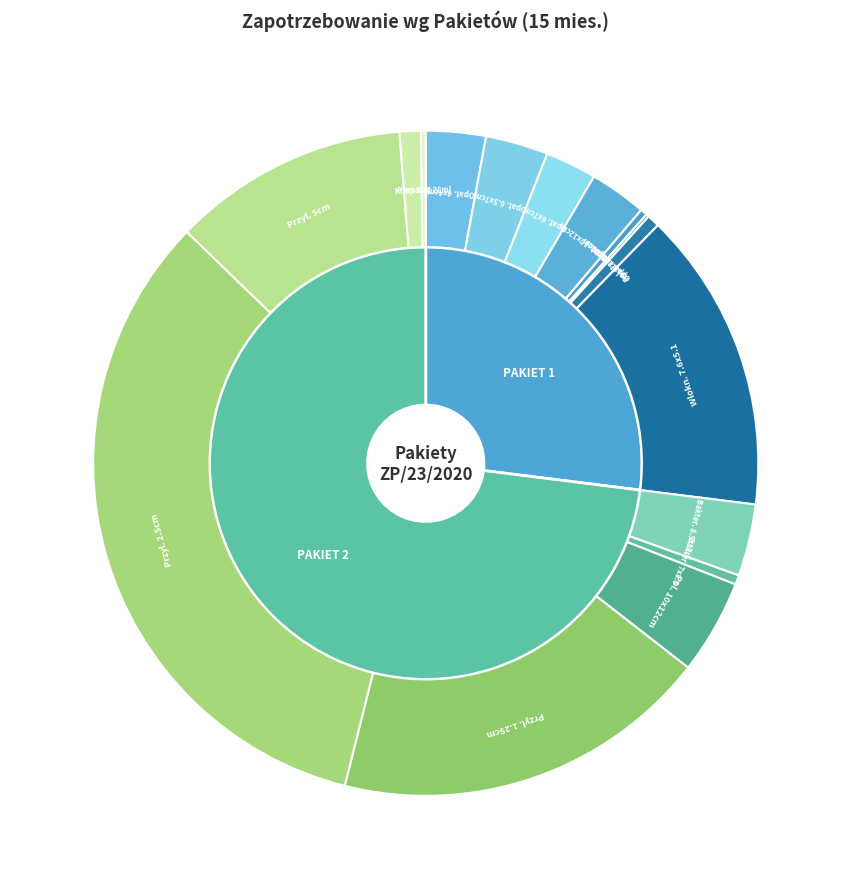

To the nearest percent, what is the average slice percentage?

12%